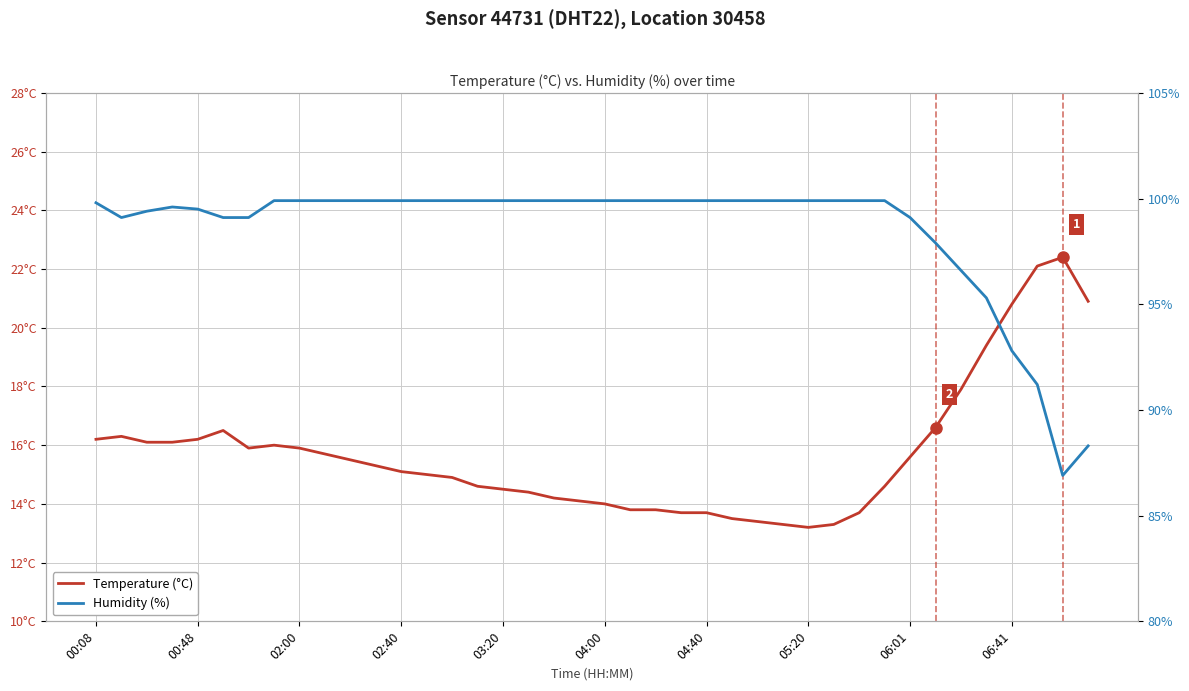

What is the difference between the maximum and minimum values in the Humidity (%) series?

13.0